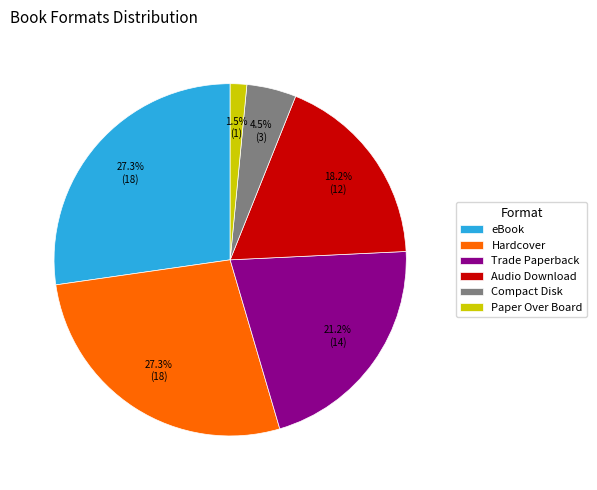

How many segments does this pie chart have?

6